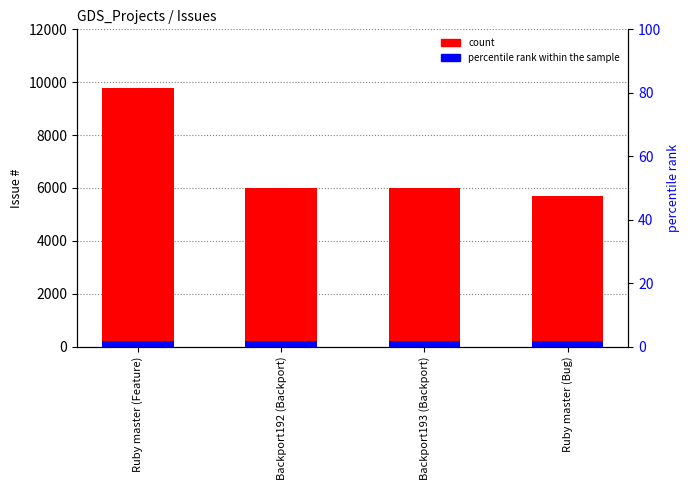

How many values exceed 5997?

1